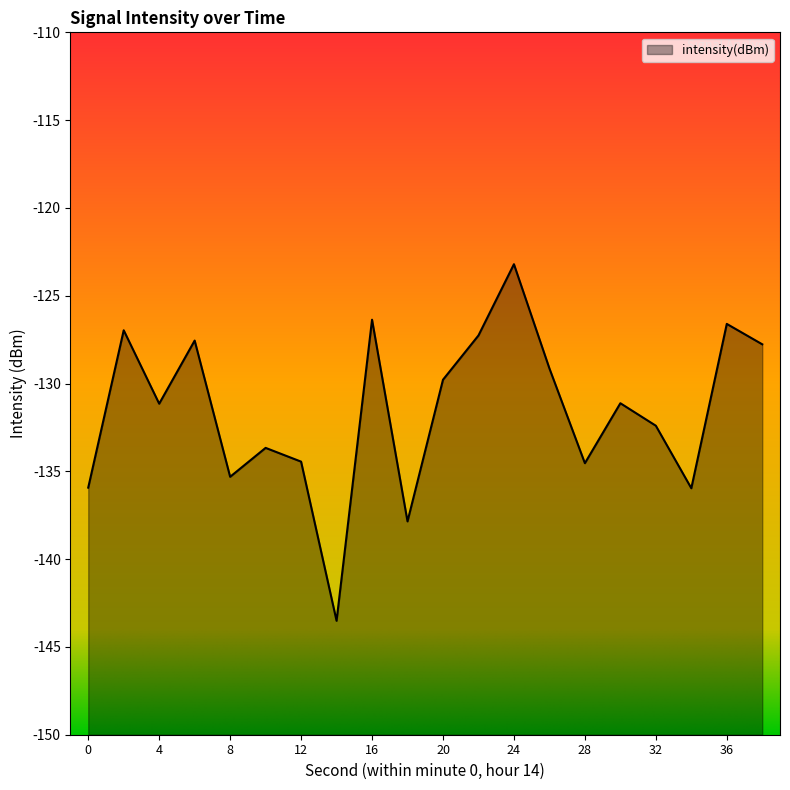

What is the value of the 17th point from the left?

-132.4